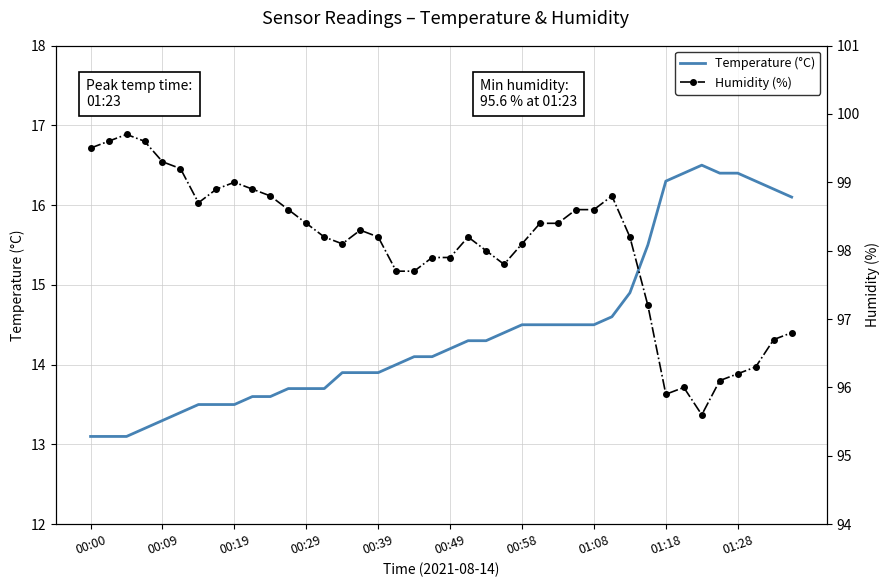

What is the maximum value shown in the chart?

99.7